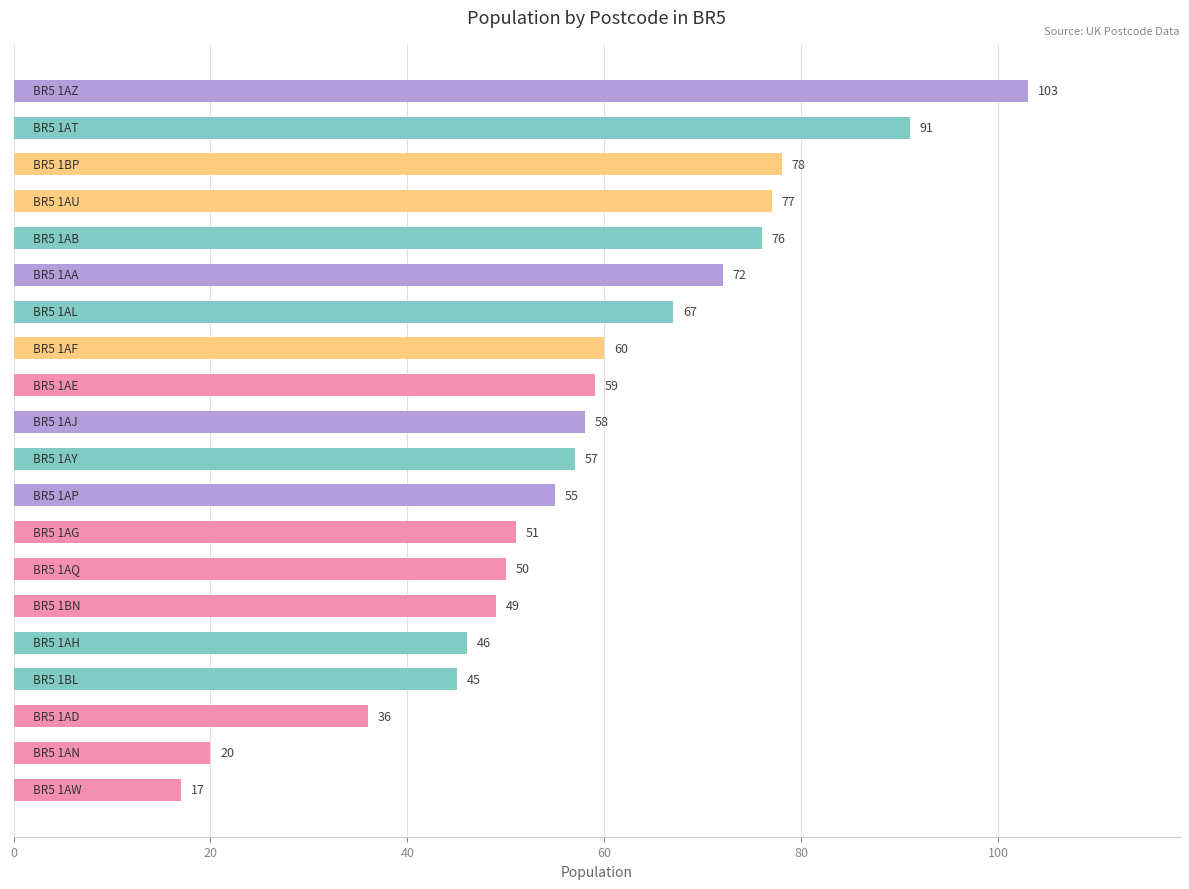

What is the maximum value shown in the chart?

103